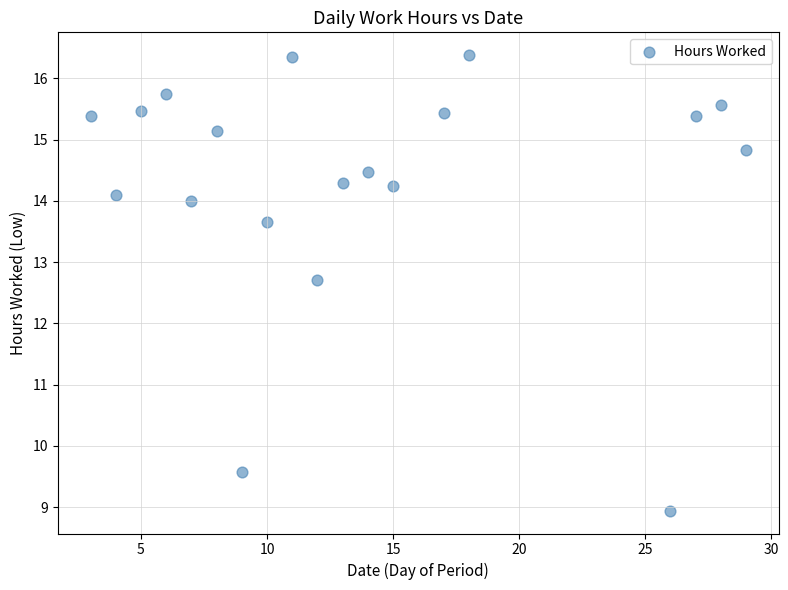

What is the range of Y values (max minus min)?

7.4